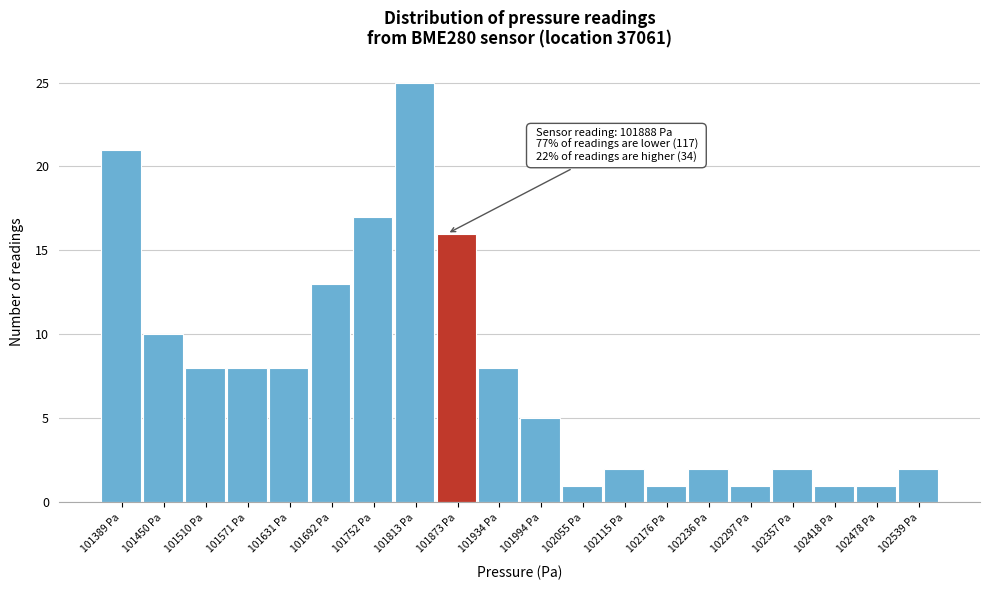

Reading right to left, list all the values displayed in this chart.

102539 Pa=2	102478 Pa=1	102418 Pa=1	102357 Pa=2	102297 Pa=1	102236 Pa=2	102176 Pa=1	102115 Pa=2	102055 Pa=1	101994 Pa=5	101934 Pa=8	101873 Pa=16	101813 Pa=25	101752 Pa=17	101692 Pa=13	101631 Pa=8	101571 Pa=8	101510 Pa=8	101450 Pa=10	101389 Pa=21